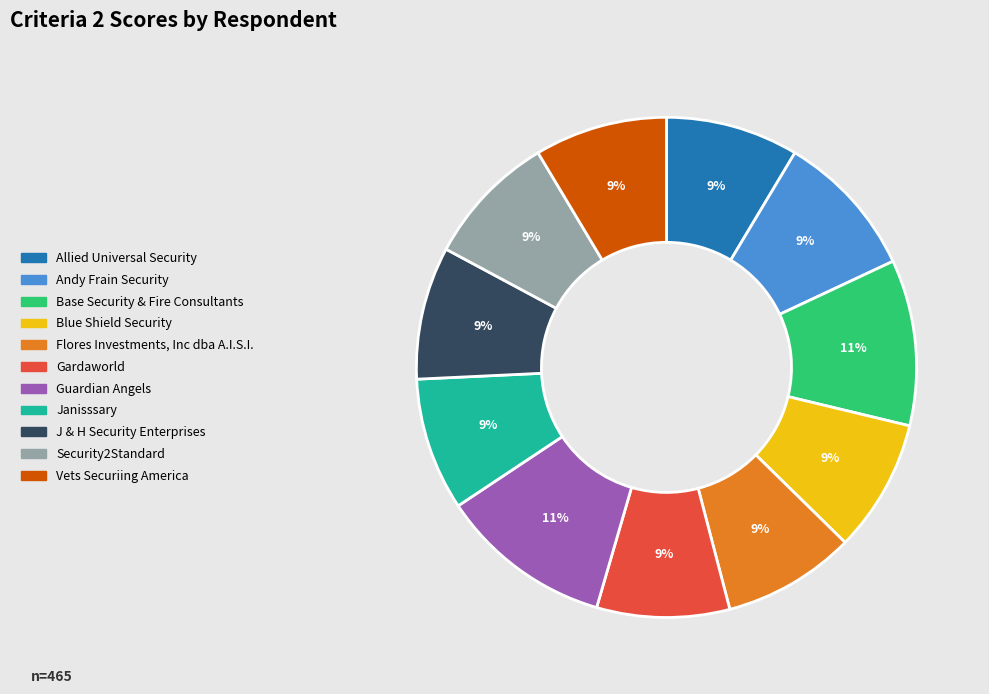

Count the number of slices in the pie.

11